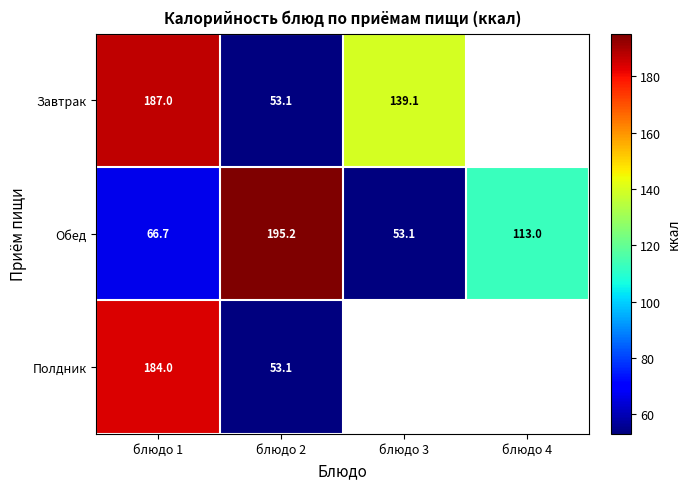

The Полдник series shows 184.0 at блюдо 1. True or false?

True